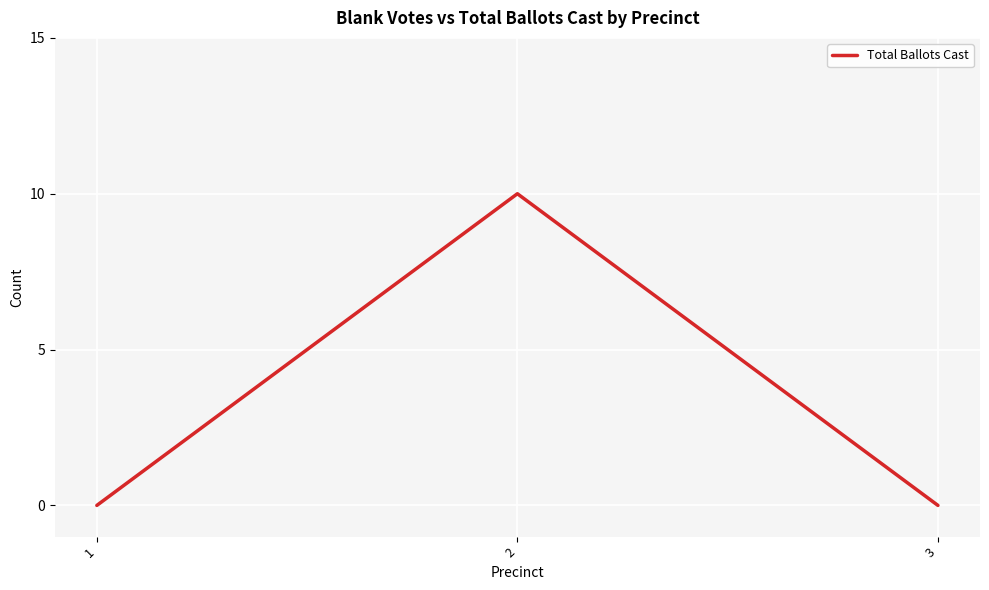

What is the sum of the values at 1 and 2?

10